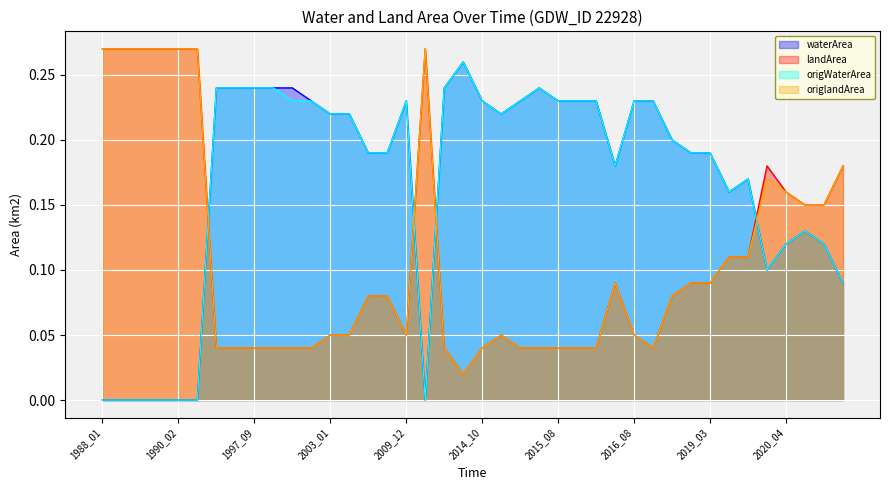

What is the spread (max minus min) of values at 2021_05?

0.1